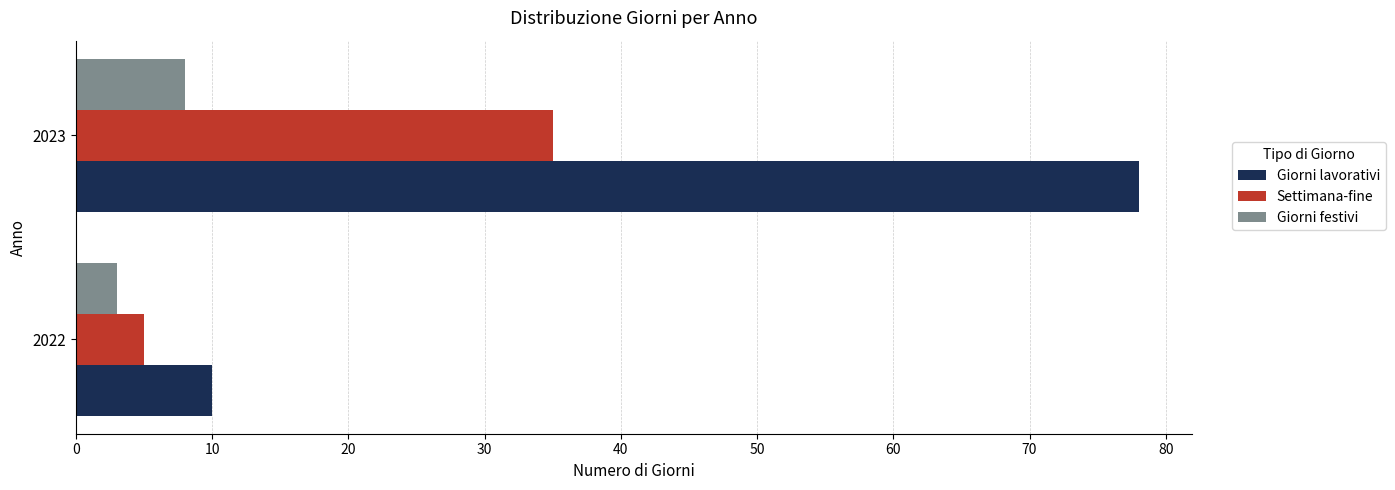

At how many categories does at least one series exceed 5?

2